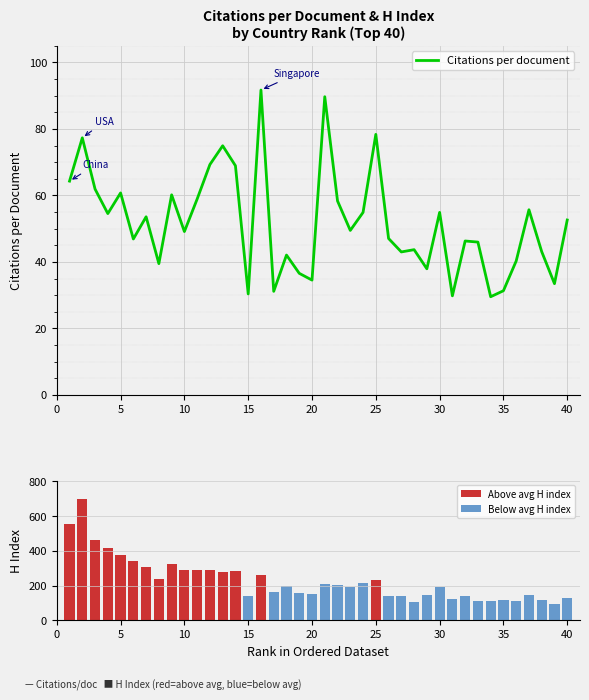

At how many categories does at least one series exceed 301?

8